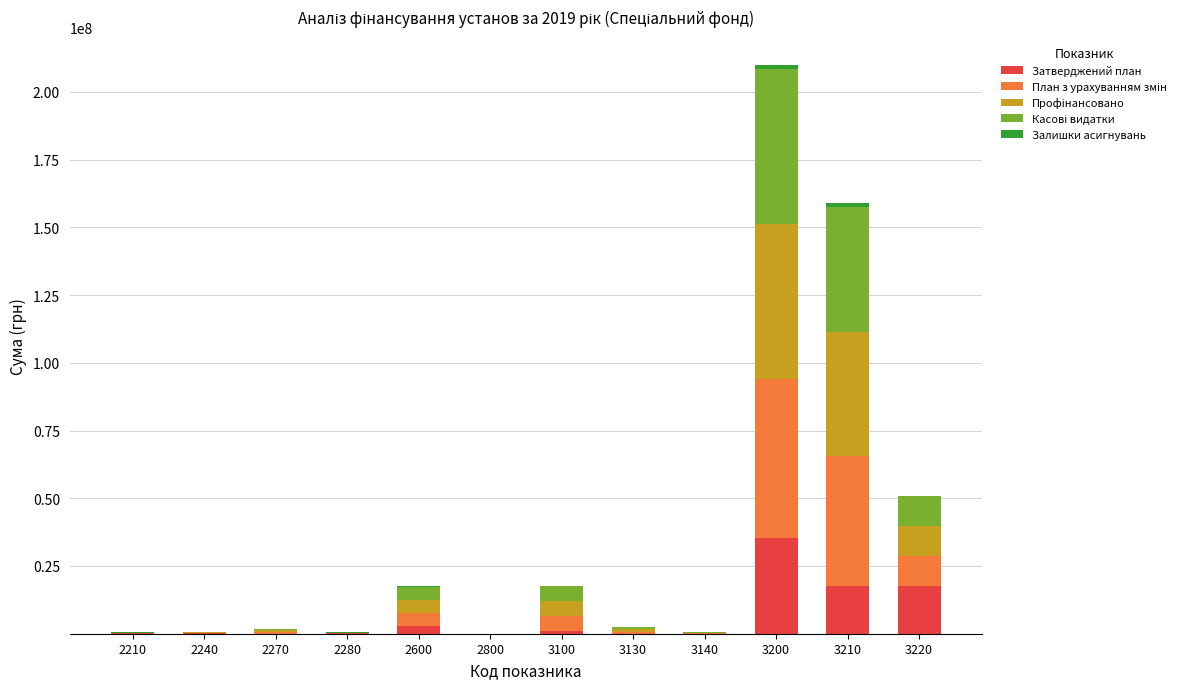

At which category is the sum across all series the highest?

3200